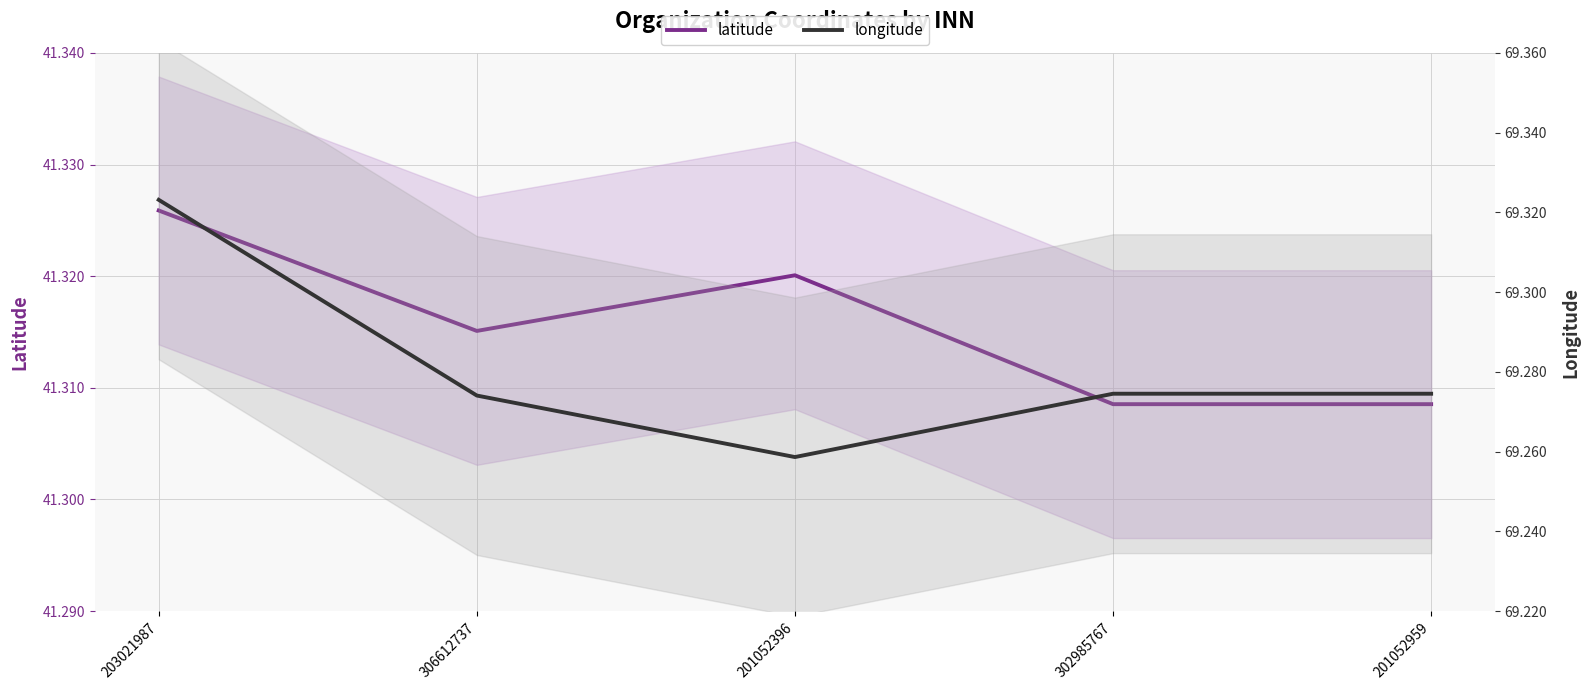

Count the latitude values in the range 41 to 42.

5